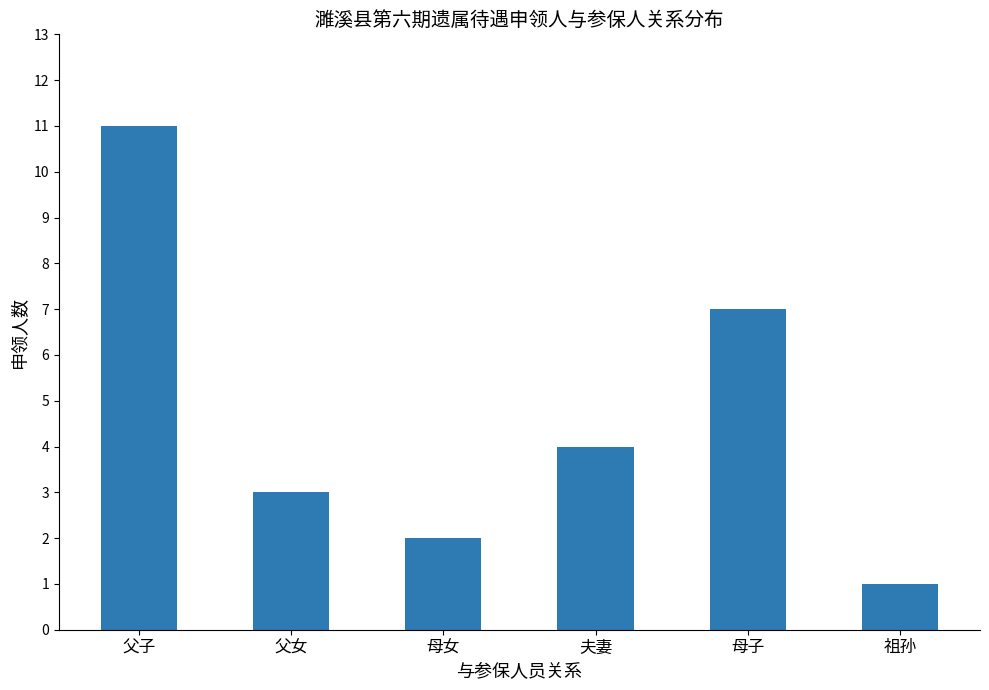

Does the chart contain stacked bars?

No